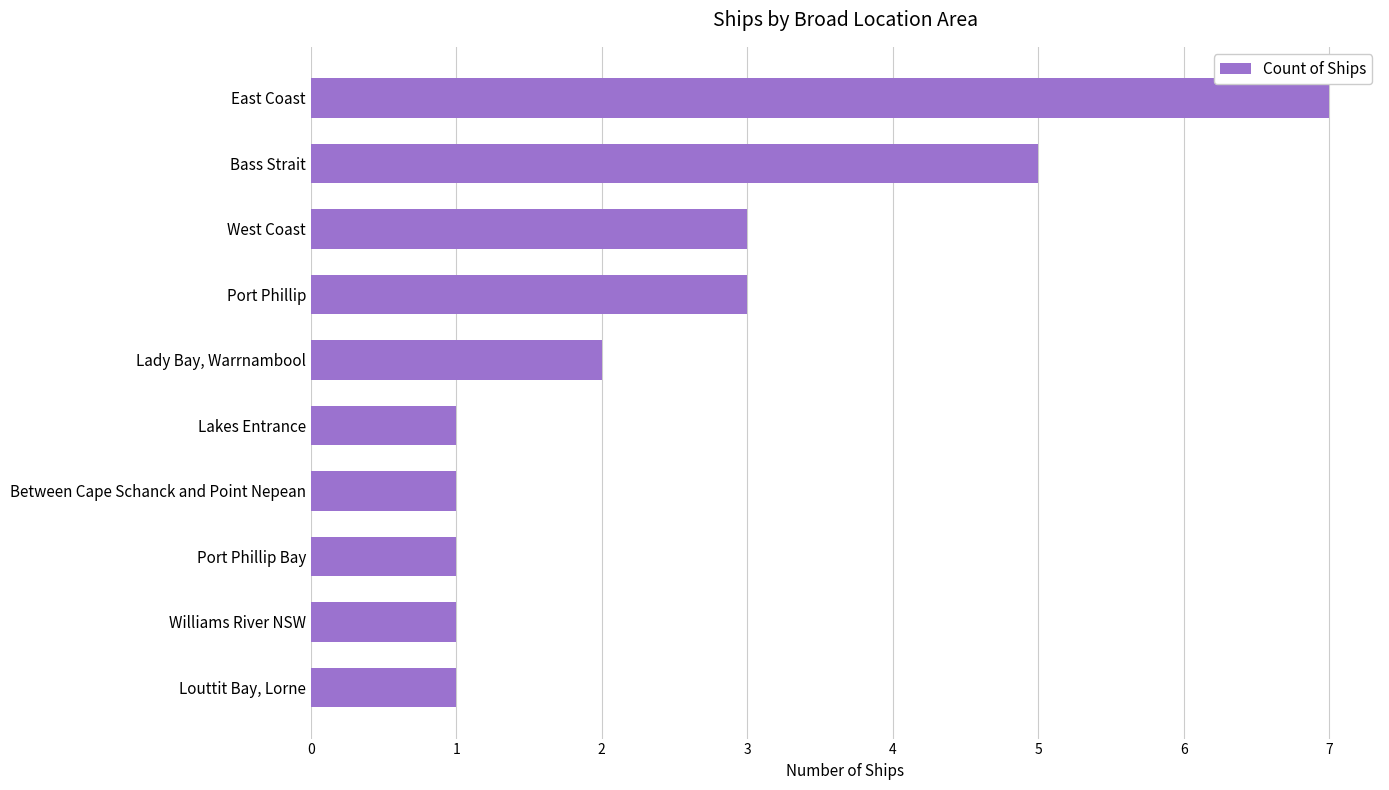

What is the sum of the values at Williams River NSW and Bass Strait?

6